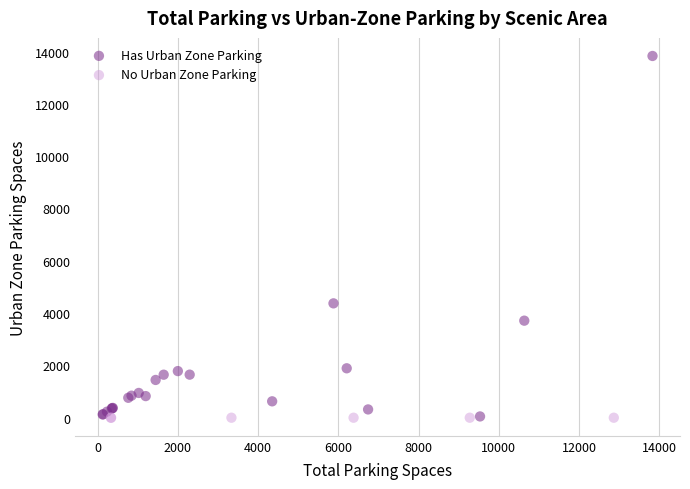

Which series contains the highest Y value?

Has Urban Zone Parking